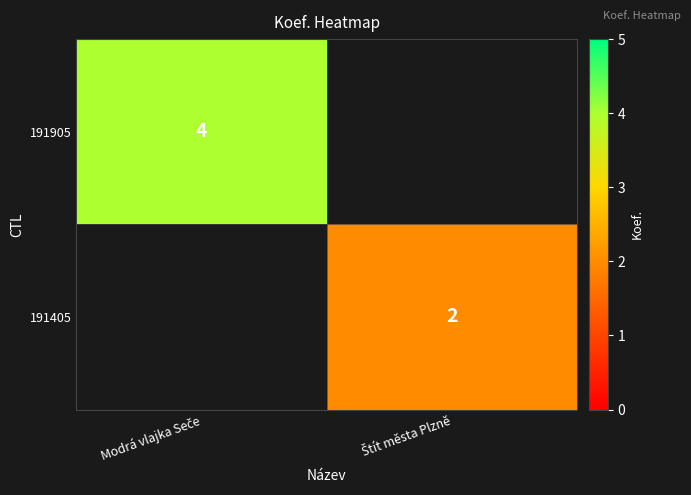

At how many categories does at least one series exceed 2?

1